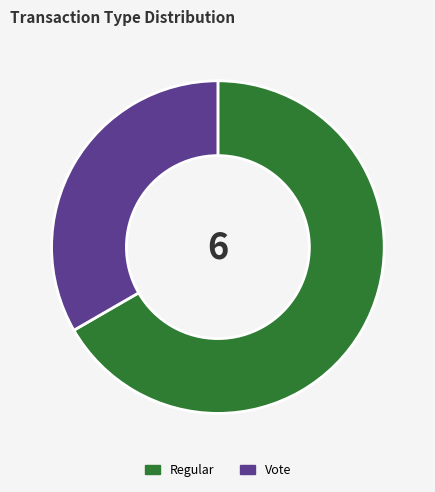

The Vote slice represents 33% of the pie. True or false?

True